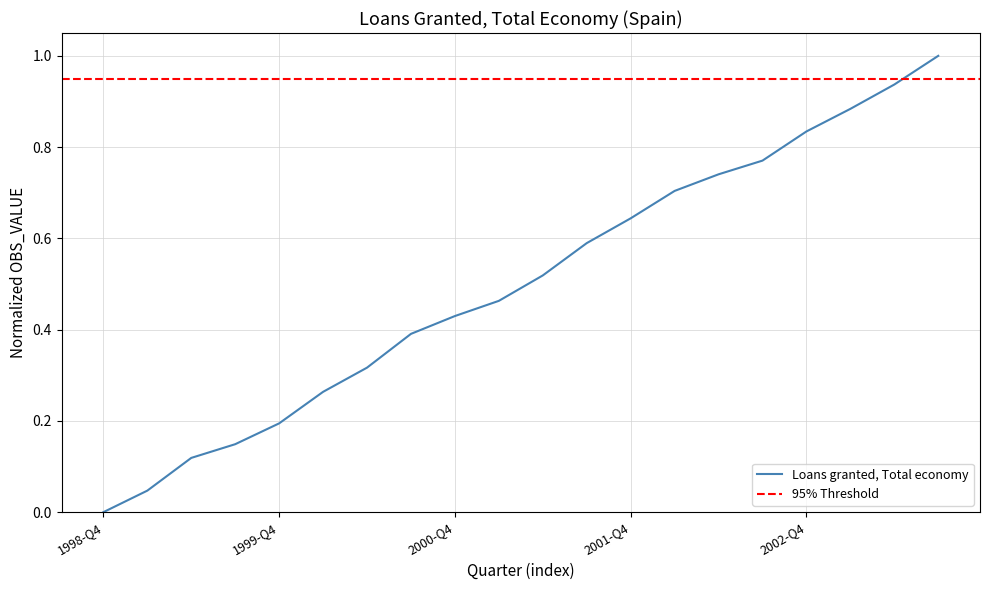

Reading left to right, extract all data points from this chart.

1998-Q4=0.0	1999-Q1=0.0	1999-Q2=0.1	1999-Q3=0.1	1999-Q4=0.2	2000-Q1=0.3	2000-Q2=0.3	2000-Q3=0.4	2000-Q4=0.4	2001-Q1=0.5	2001-Q2=0.5	2001-Q3=0.6	2001-Q4=0.6	2002-Q1=0.7	2002-Q2=0.7	2002-Q3=0.8	2002-Q4=0.8	2003-Q1=0.9	2003-Q2=0.9	2003-Q3=1.0